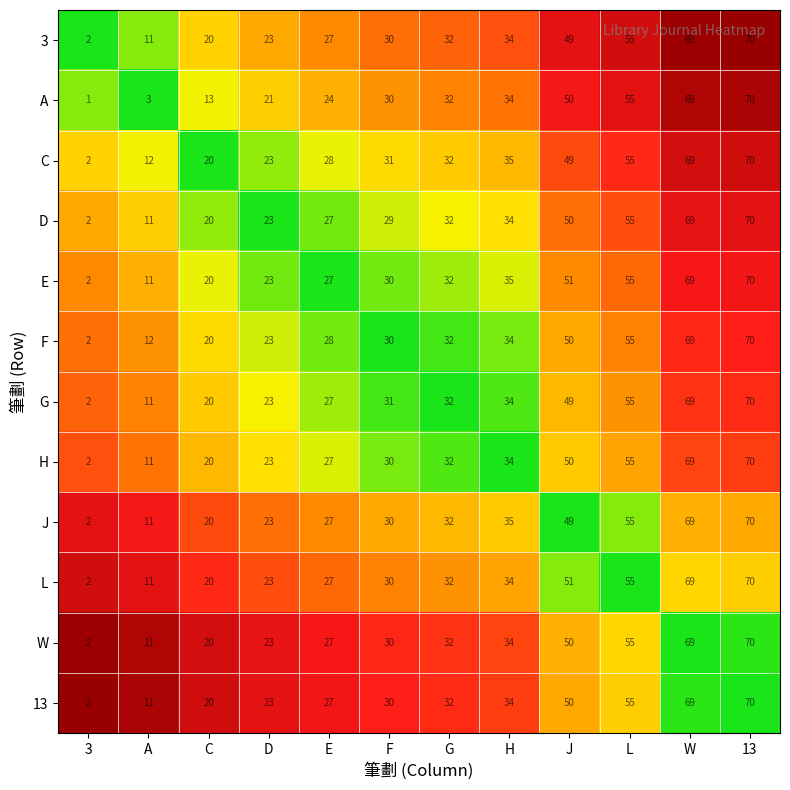

Which series has the largest range (max minus min)?

A